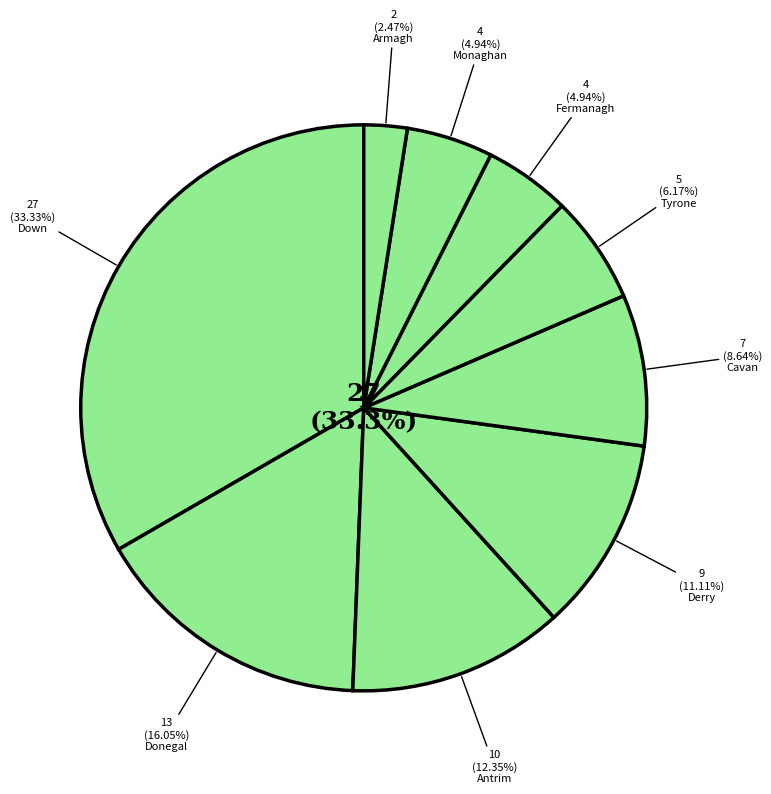

To the nearest percent, what is the difference between the Cavan and Armagh slice percentages?

6%